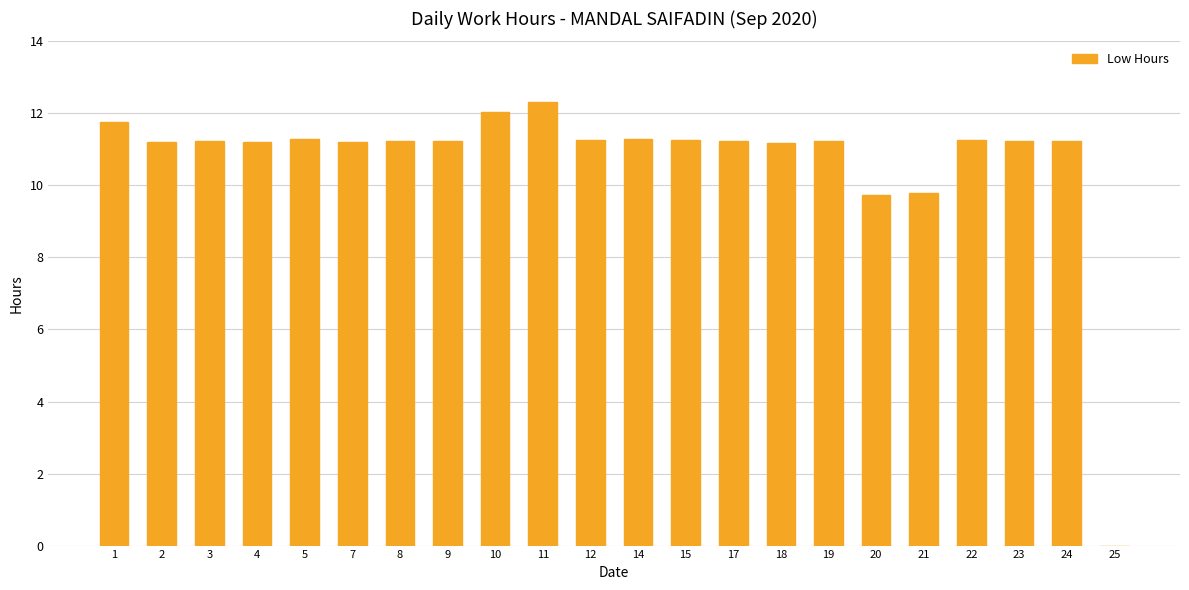

Approximately how many times larger is the value at 21 compared to 5?

0.9